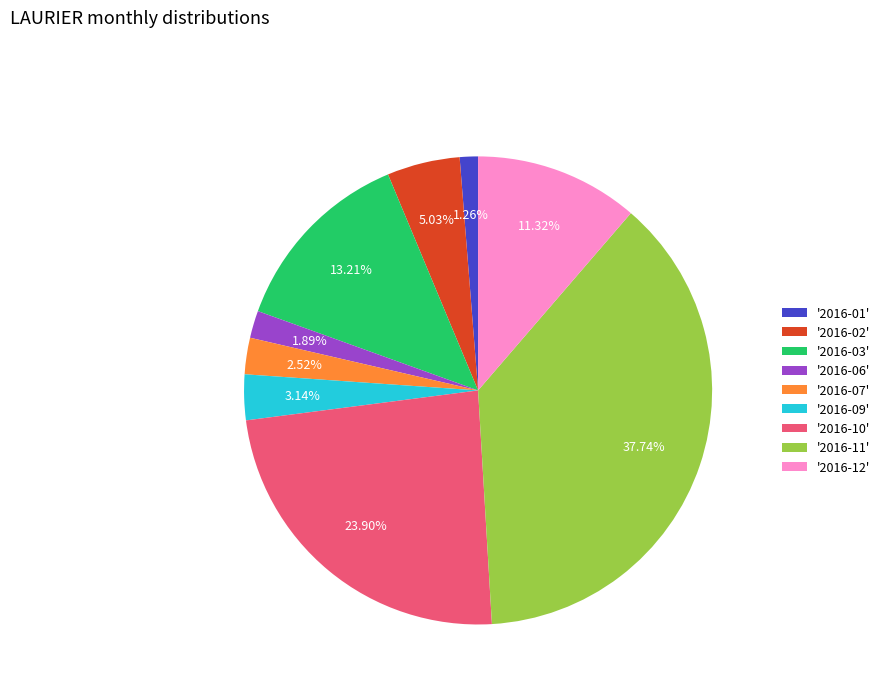

Do '2016-11' and '2016-12' together represent more than half of the pie?

No